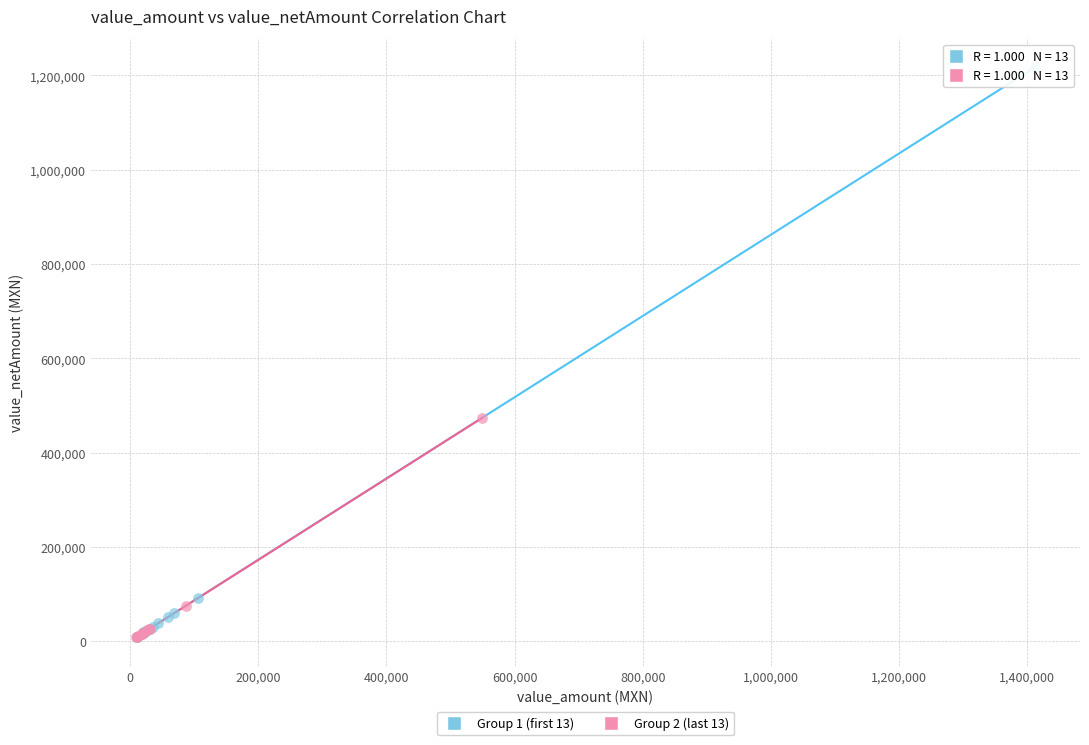

Which series contains the highest Y value?

Group 1 (first 13)